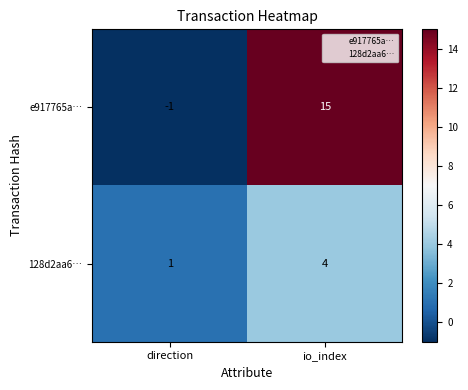

True or false: e917765a… has a value of 9 at io_index.

False